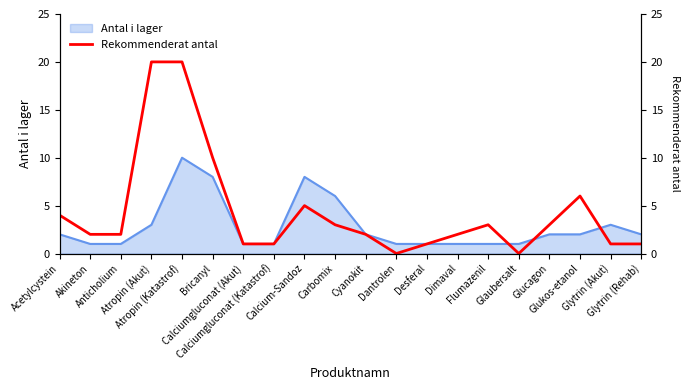

Is it true that the value at Glucagon is 1?

False